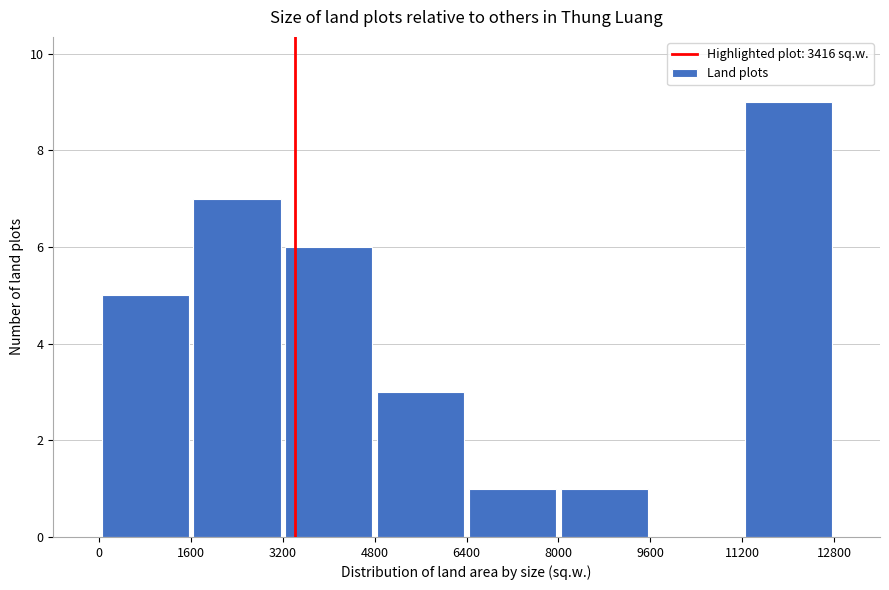

What is the height of the bar covering 0 to 1600 on the x-axis? The values are not printed on the chart, so give them approximately, as read against the axis.

5